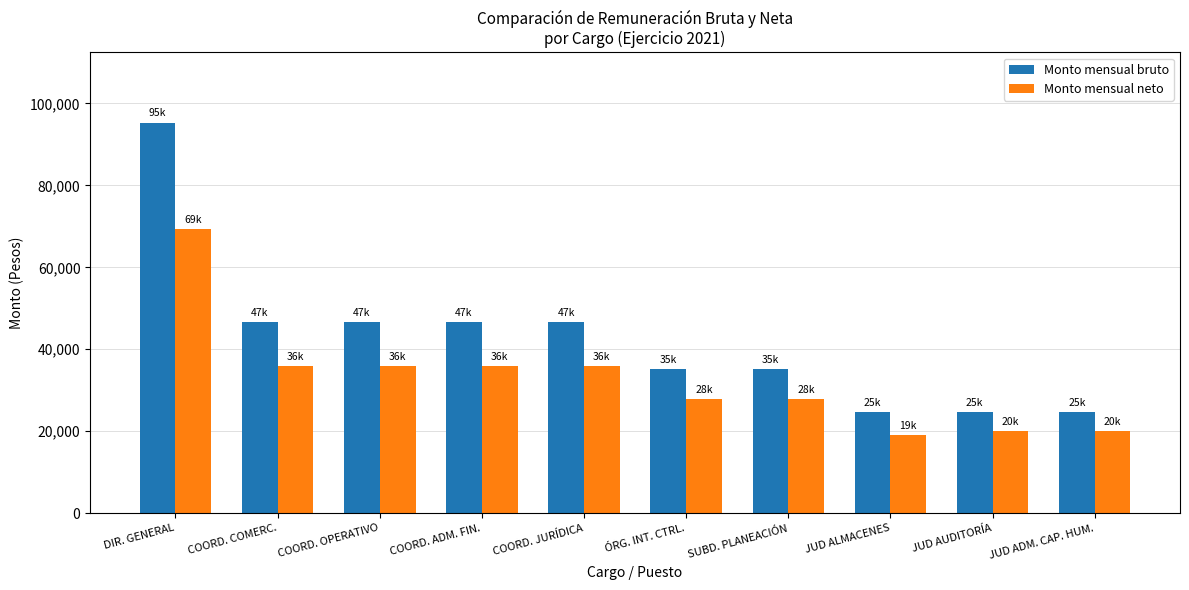

The value of Monto mensual neto at SUBD. PLANEACIÓN is 27825.0. True or false?

True